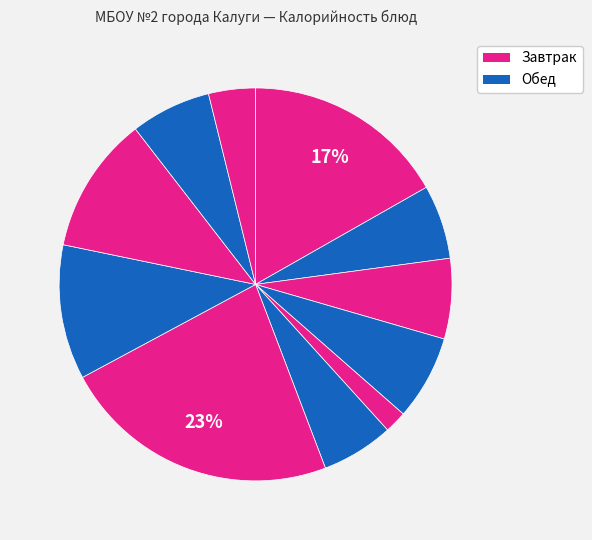

Which slice is the smallest?

Икра кабачковая